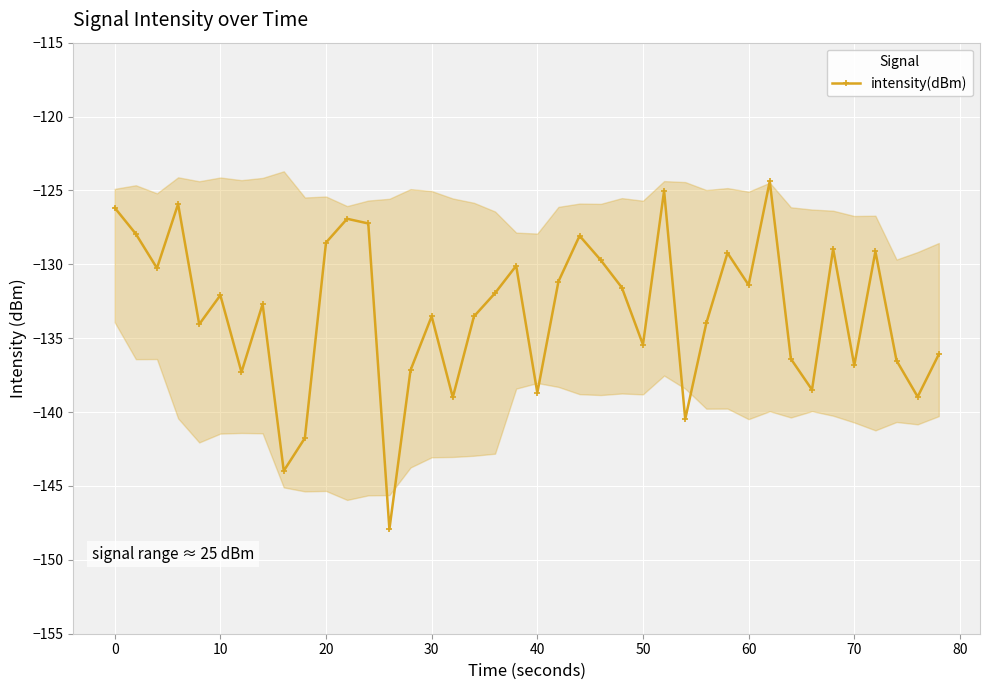

Does the chart display data point markers on the line(s)?

Yes